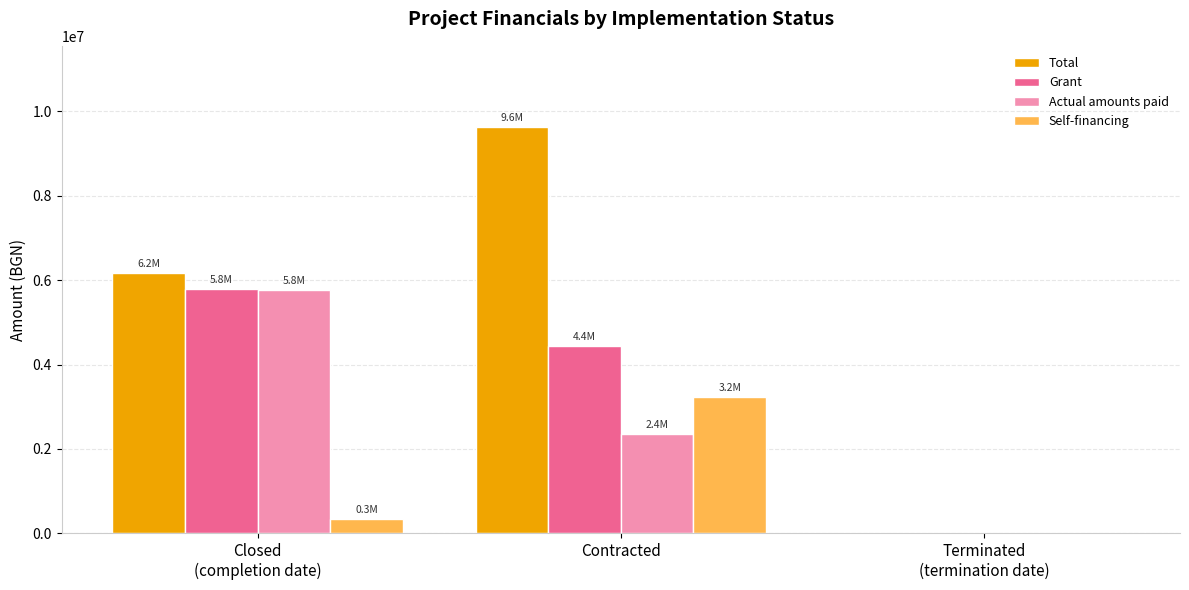

What are all the series names shown in the legend?

Total, Grant, Actual amounts paid, Self-financing